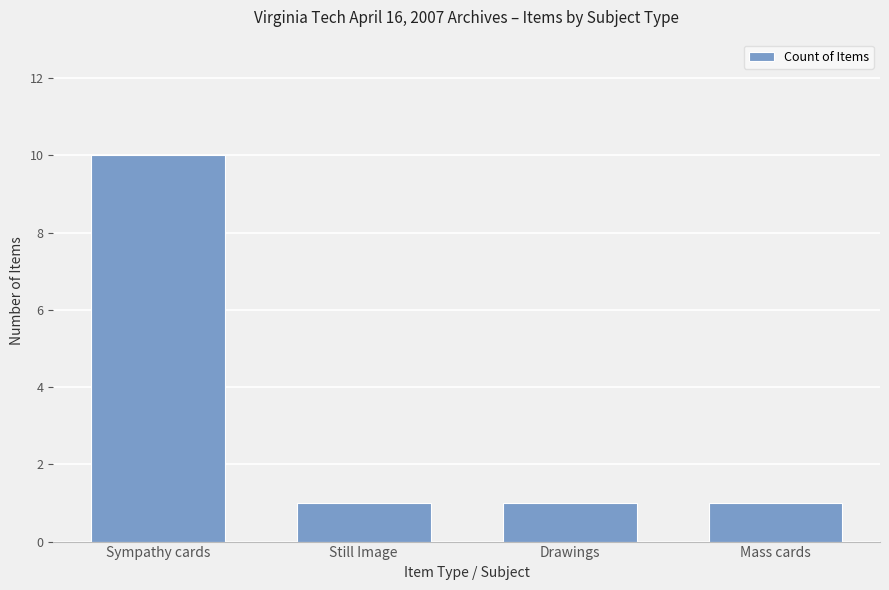

At which category does the chart reach its peak across all series?

Sympathy cards